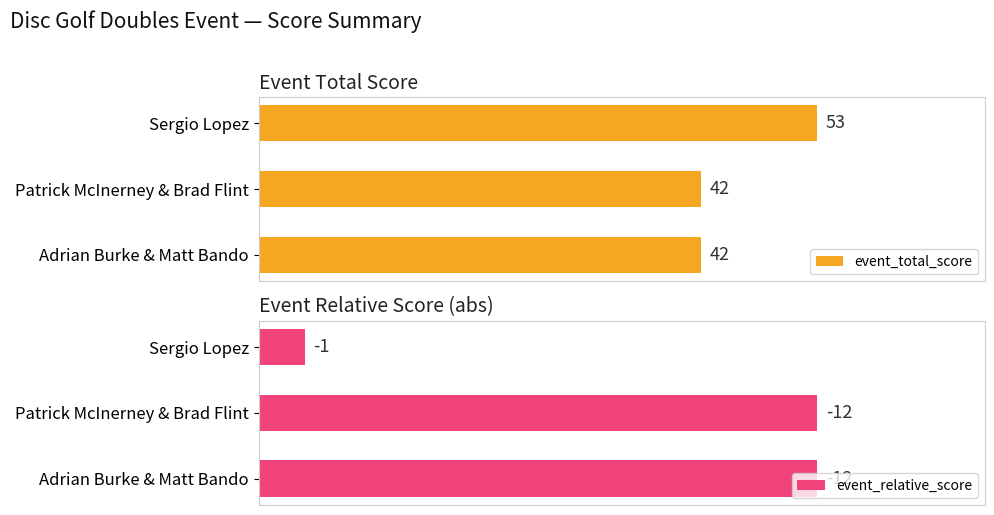

Rank the series by their average value, from lowest to highest.

event_relative_score, event_total_score